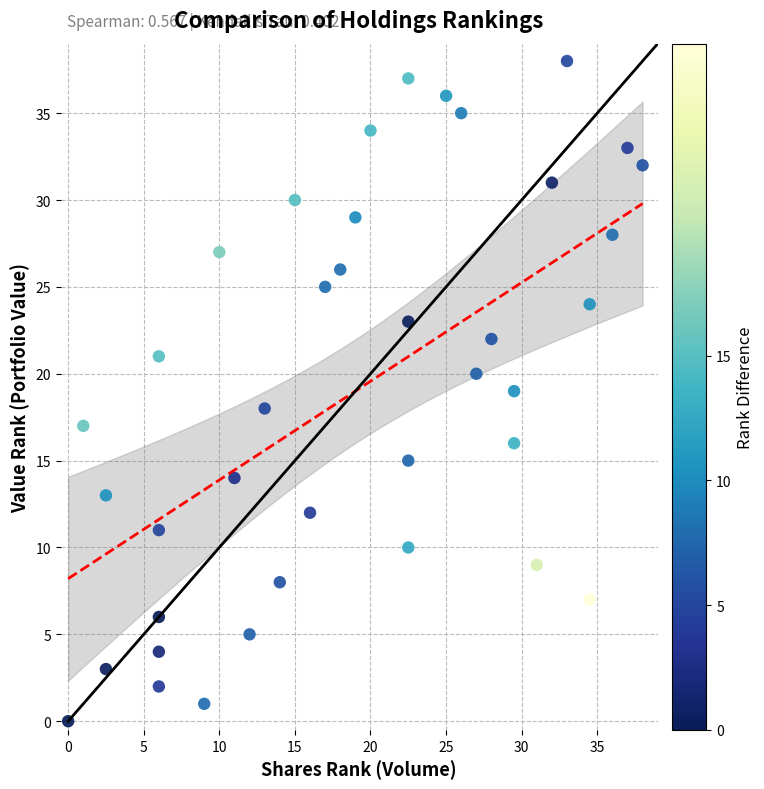

What is the range of Y values (max minus min)?

38